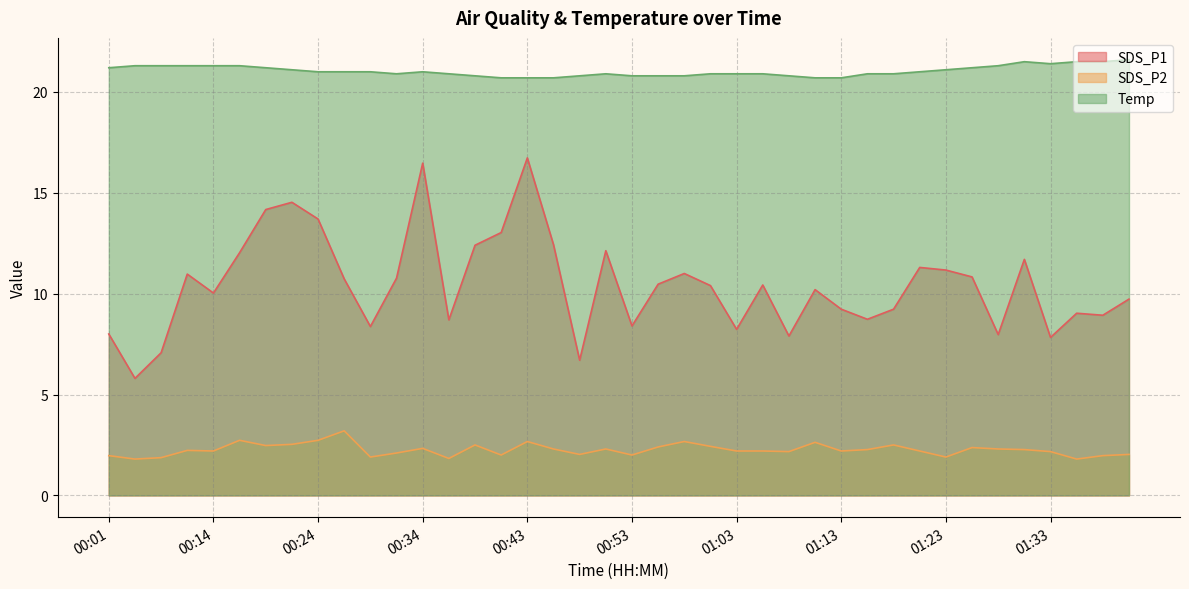

What position from the right is 00:24?

32